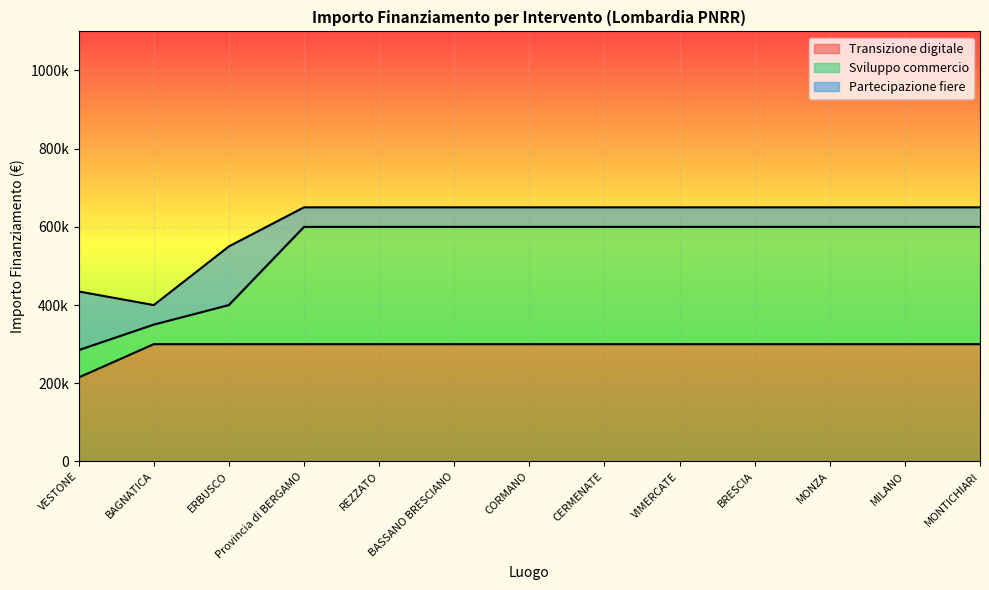

What is the average value of the Transizione digitale series?

293446